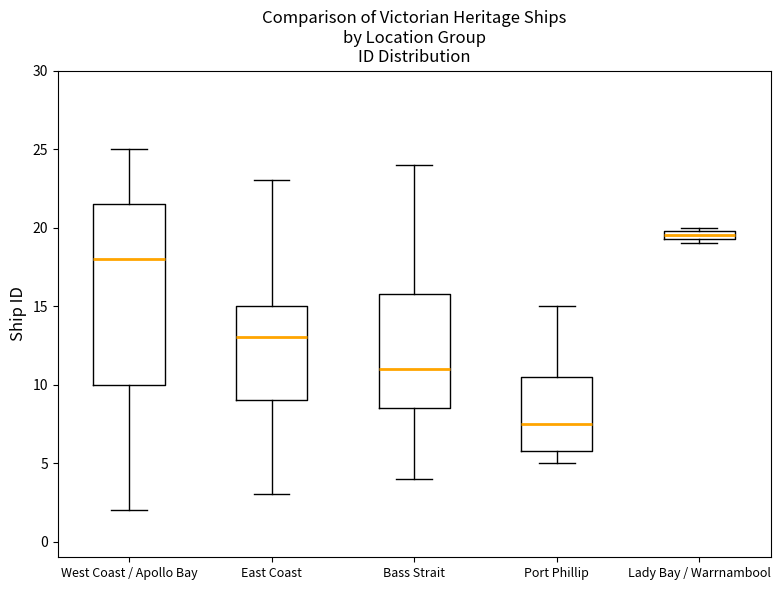

Which box has the lowest median line?

Port Phillip